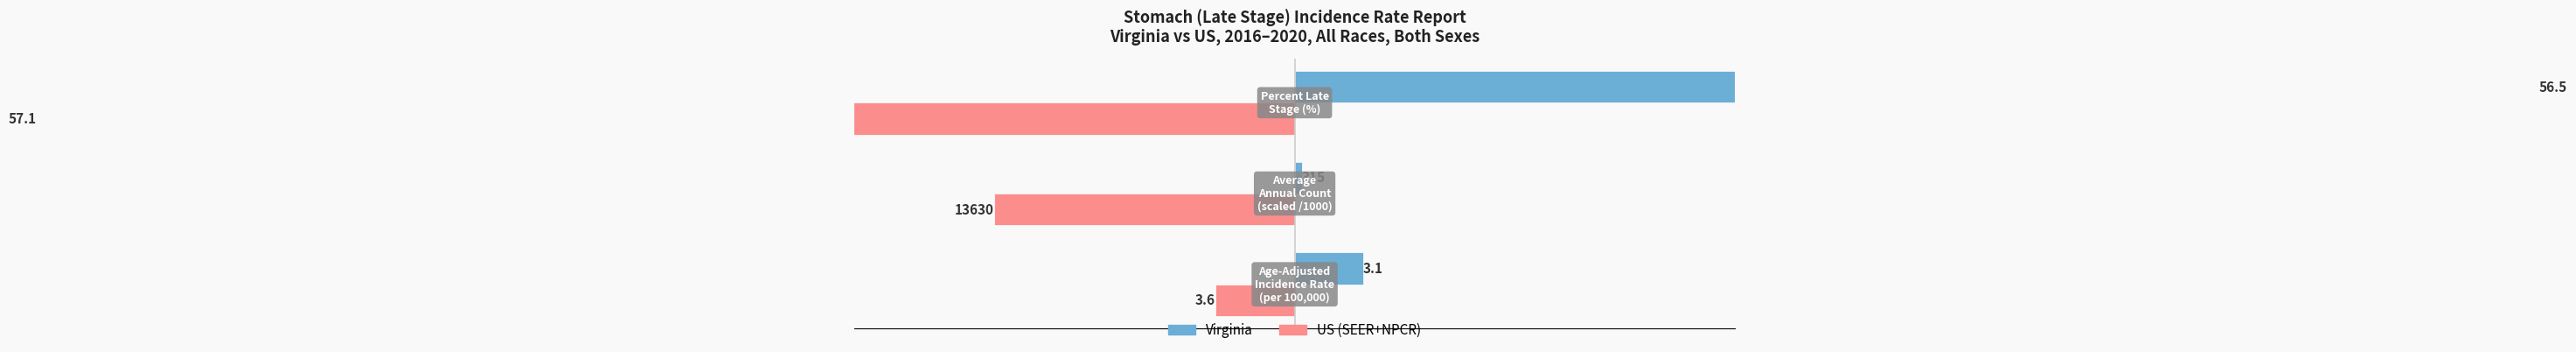

What is the value of the Virginia bar at the 2nd from the left?

0.3